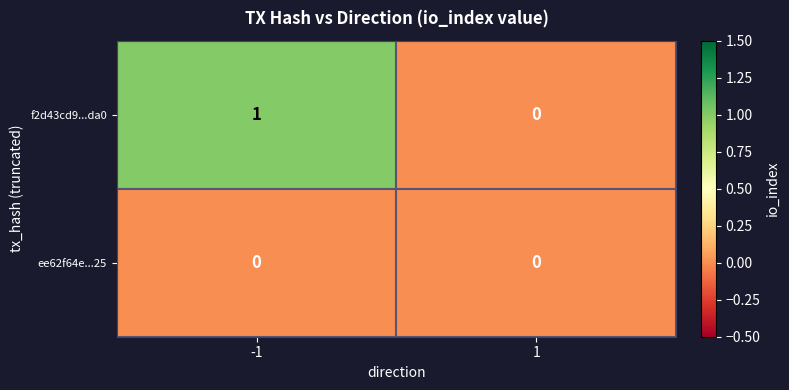

List the series in order of their peak value, lowest first.

ee62f64e...25, f2d43cd9...da0